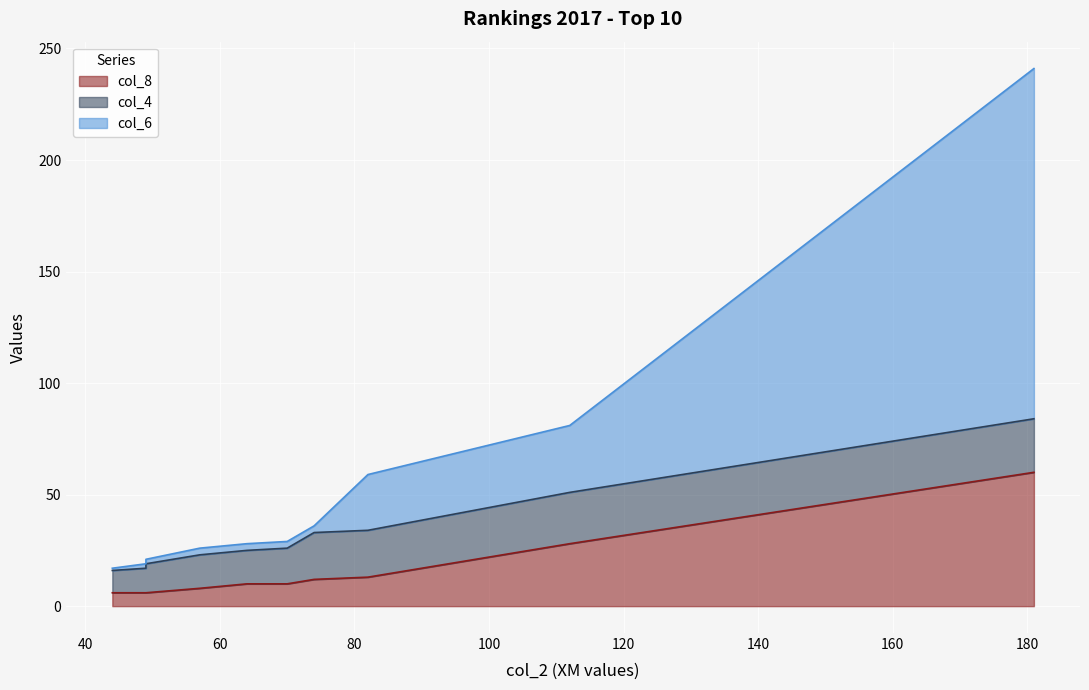

What is the difference between the maximum and minimum values in the col_8 series?

54